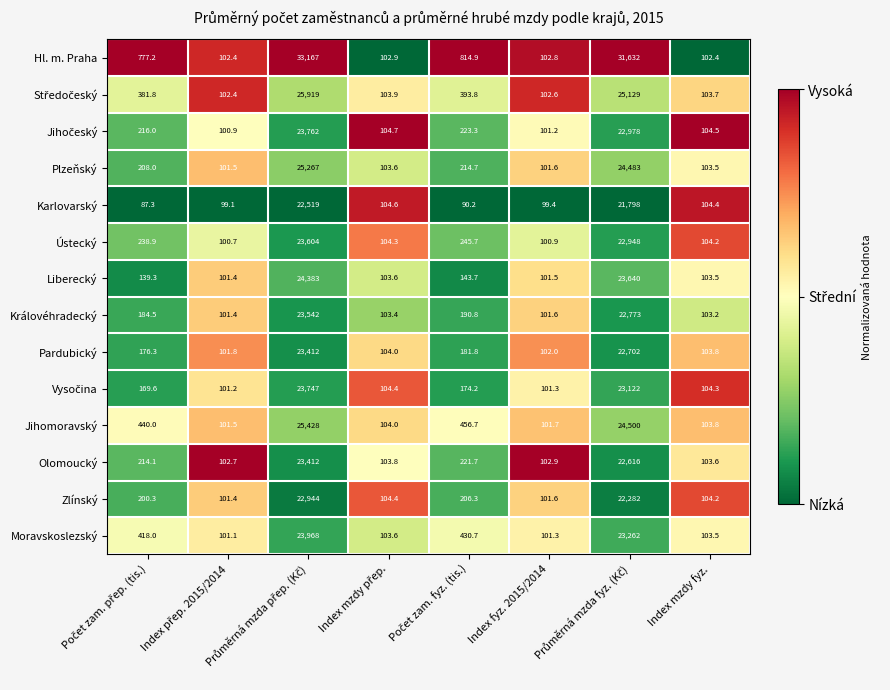

What is the difference between the maximum and minimum values in the Olomoucký series?

23309.3